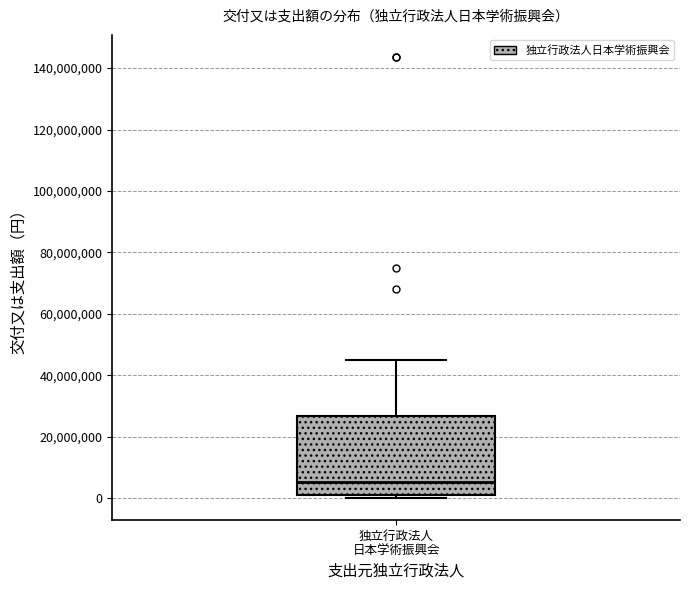

Transcribe this box plot: give where the median line is, the range the box spans, and where the two whiskers end, as read against the y-axis. The values are not printed on the chart, so give them approximately, as read against the axis.

median 6000000, box 0 to 26000000, whiskers 0 (just below the box's lower edge) to 46000000